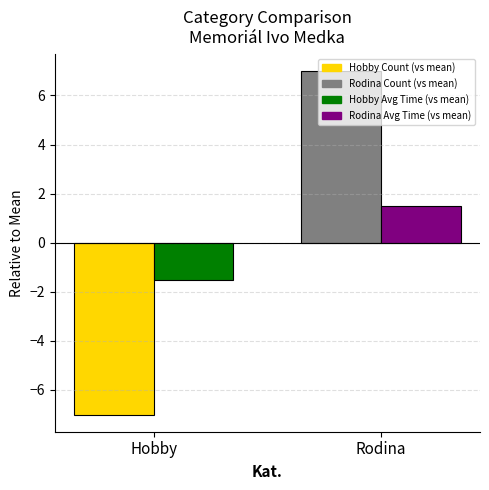

What is the smallest value displayed?

-7.0